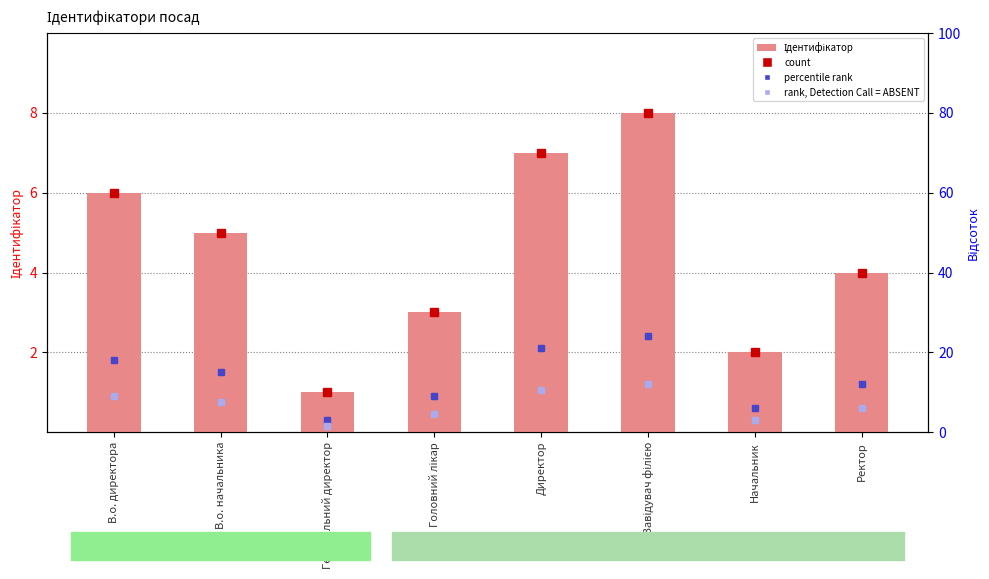

Where is the data nearest to the value 4?

Ректор